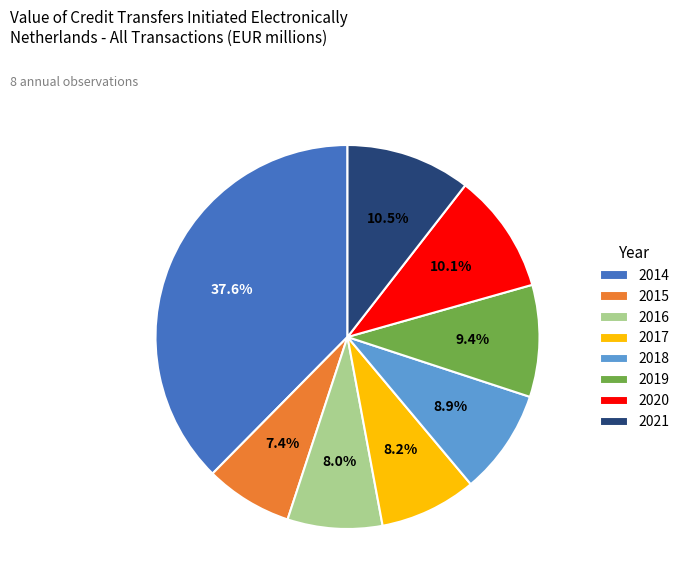

What percentage is the 2015 slice, to the nearest percent?

7%